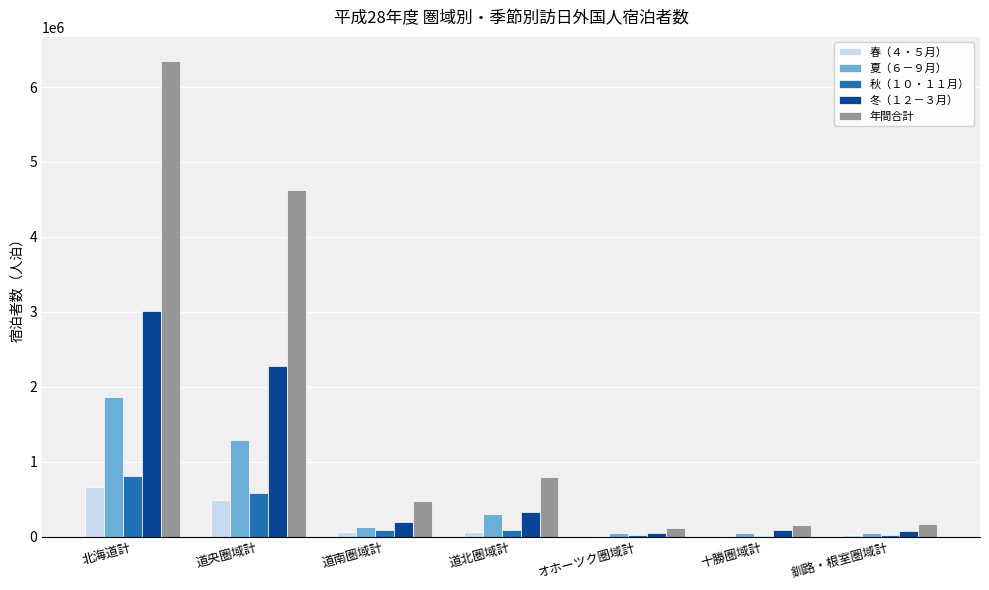

Count the number of data series in this chart.

5